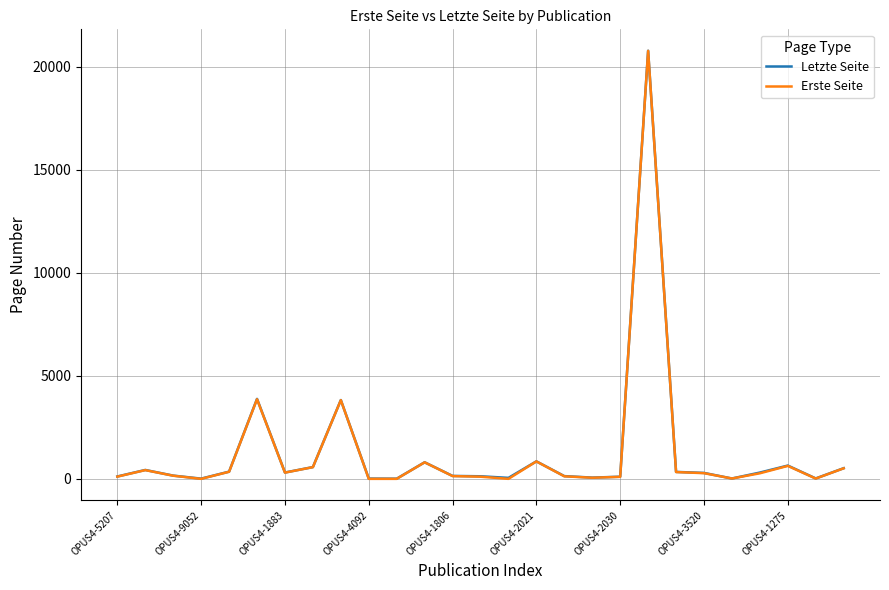

What is the maximum value for Erste Seite?

20772